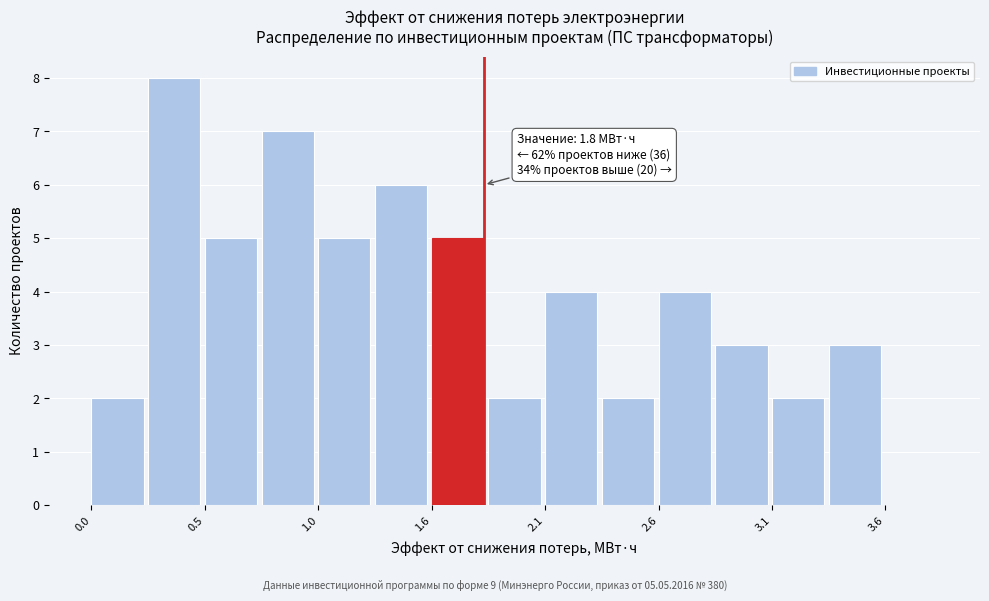

Read against the x-axis, roughly where is the centre of the tallest bar?

0.4